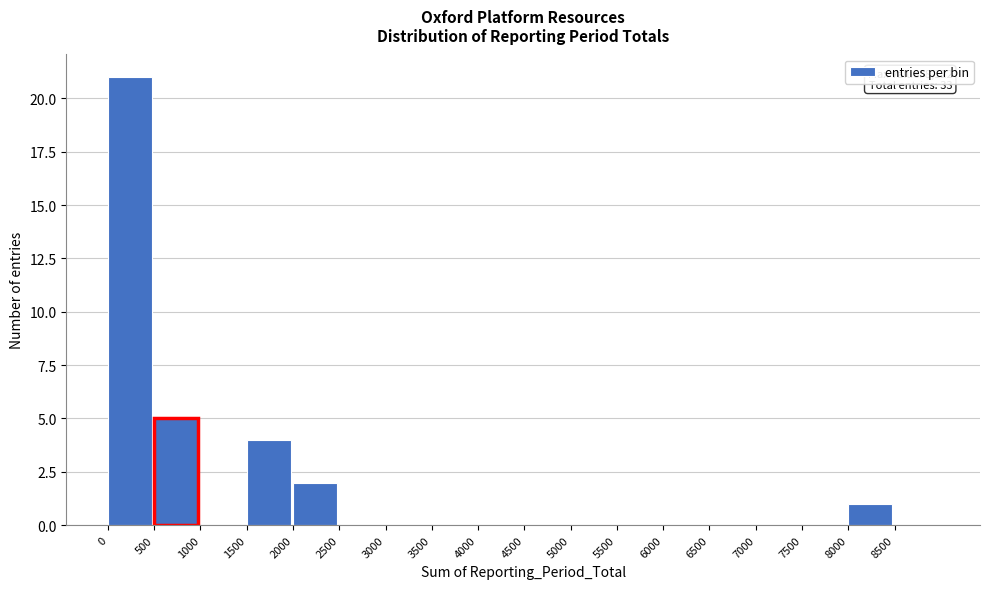

Over which range of the x-axis is the bar tallest?

0 to 500